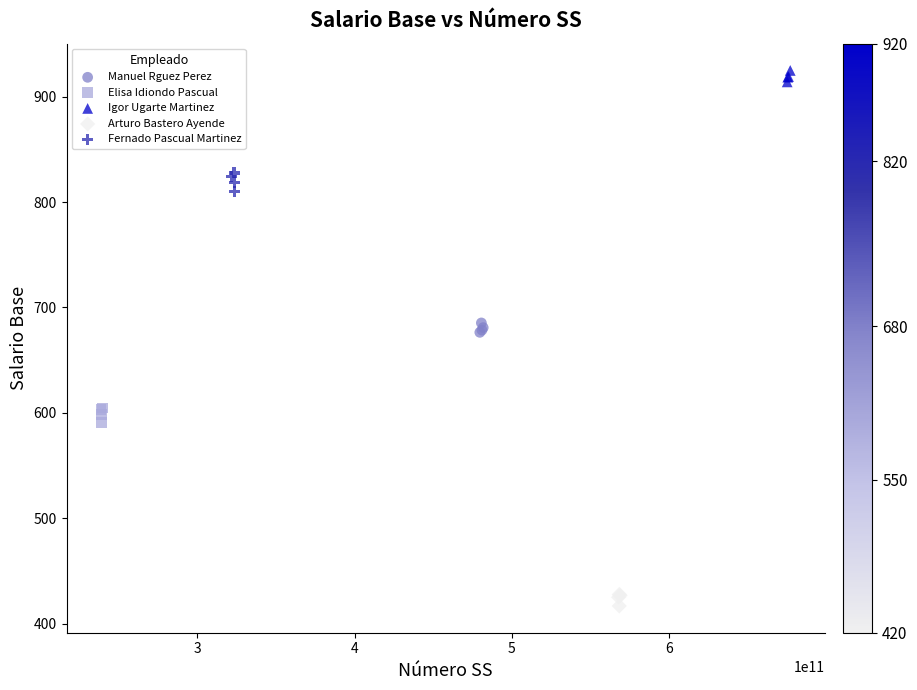

Which series reaches the minimum Y coordinate?

Arturo Bastero Ayende